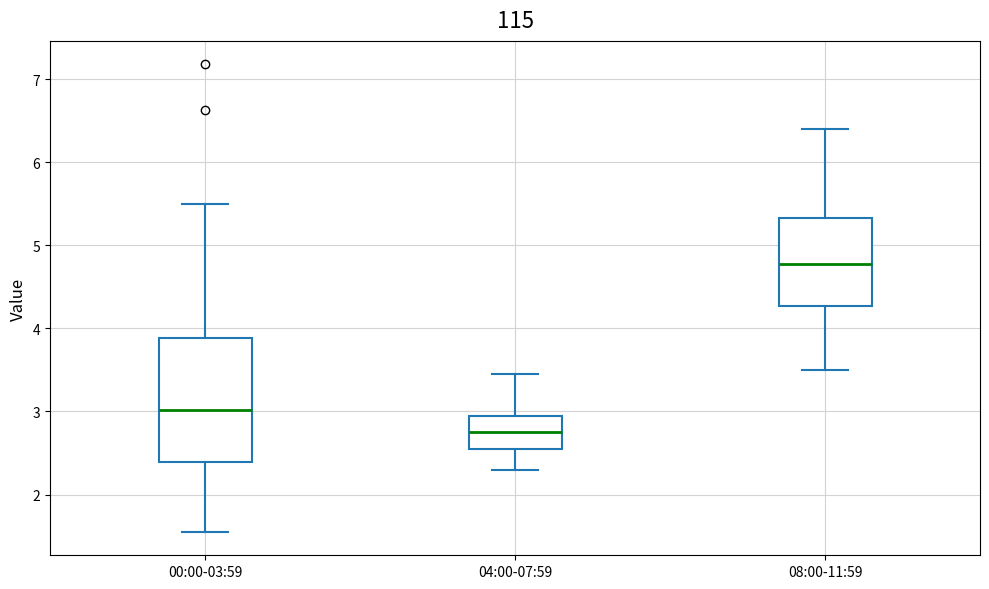

Reading left to right, read every box against the y-axis: the position of its median line, the range the box covers, and the ends of its whiskers. The values are not printed on the chart, so give them approximately, as read against the axis.

00:00-03:59: median 3.0, box 2.4 to 3.9, whiskers 1.6 to 5.5
04:00-07:59: median 2.8, box 2.6 to 3.0, whiskers 2.3 to 3.5
08:00-11:59: median 4.8, box 4.3 to 5.3, whiskers 3.5 to 6.4